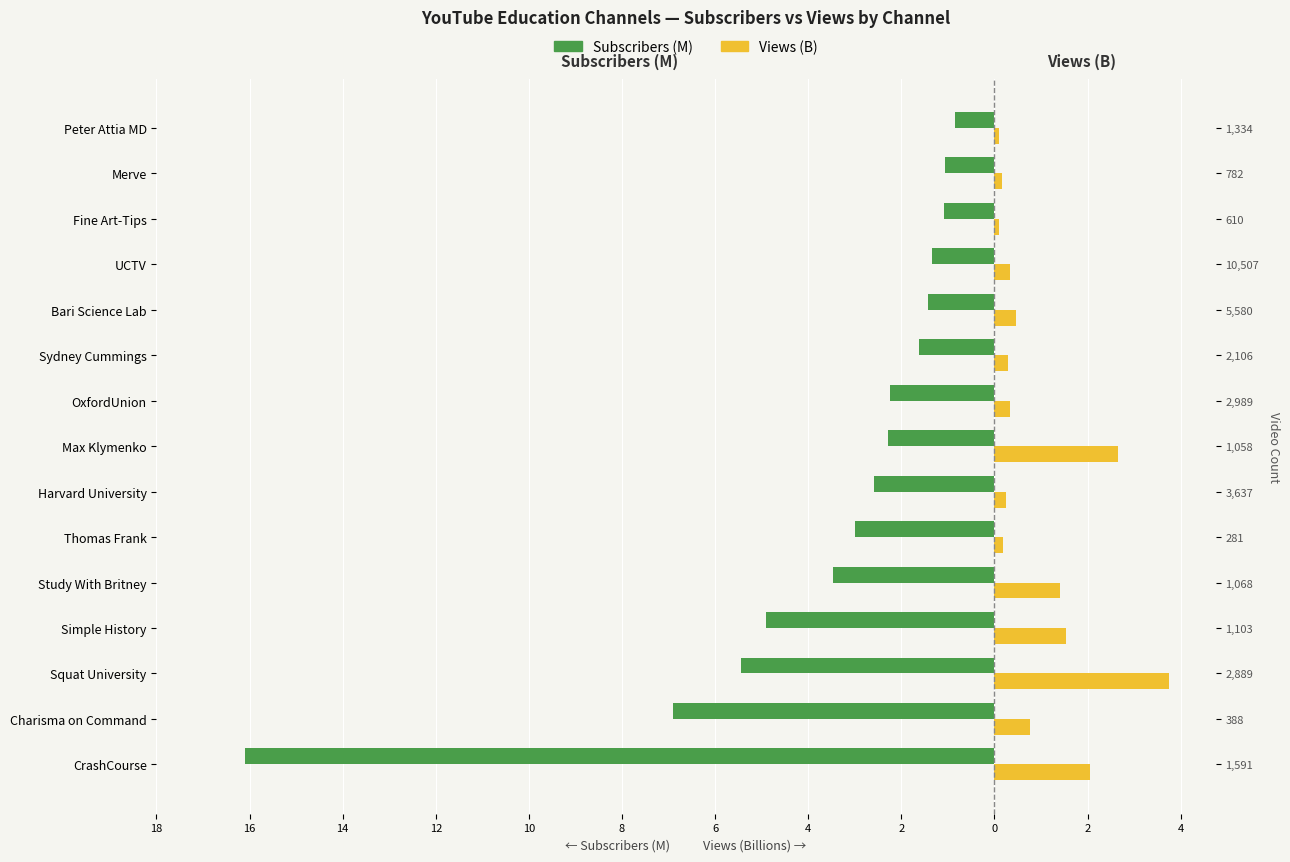

What is the difference between the maximum and minimum values in the Subscriber Count (M) series?

15.2